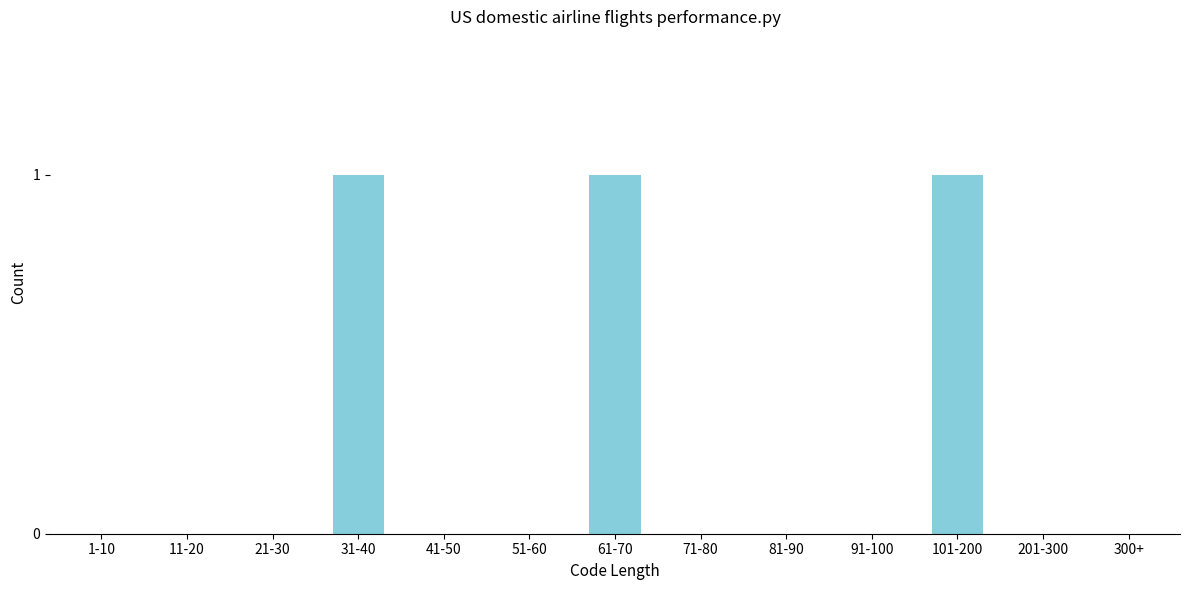

Reading right to left, list all the values displayed in this chart.

300+=0	201-300=0	101-200=1	91-100=0	81-90=0	71-80=0	61-70=1	51-60=0	41-50=0	31-40=1	21-30=0	11-20=0	1-10=0